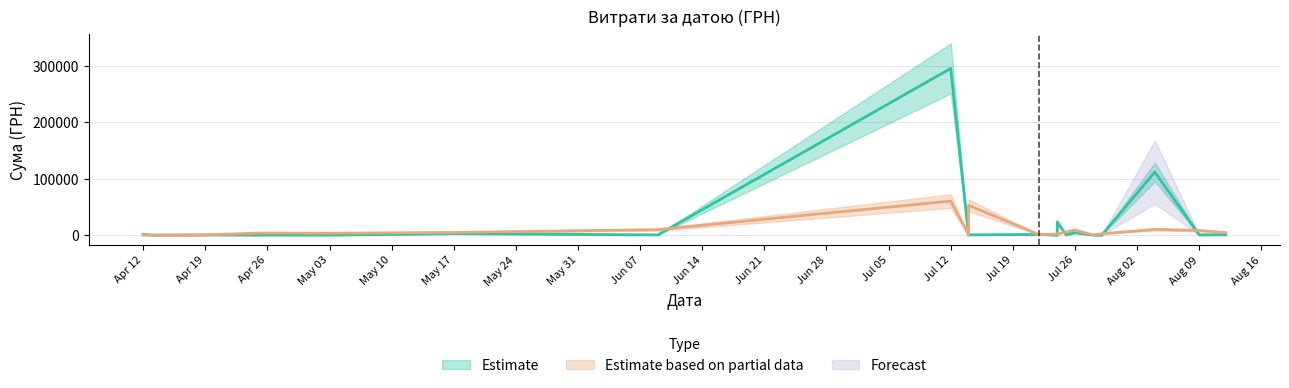

Which series has the largest range (max minus min)?

Estimate